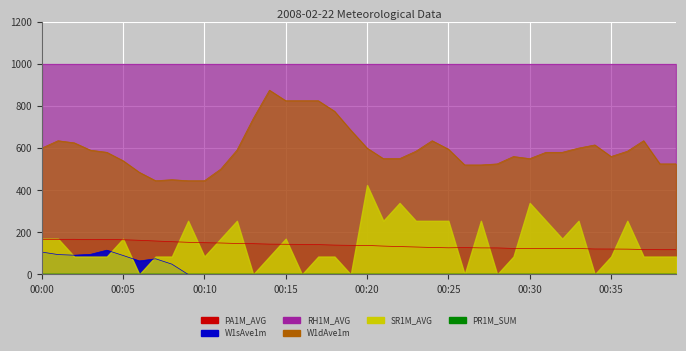

How many lines are shown in the chart?

3